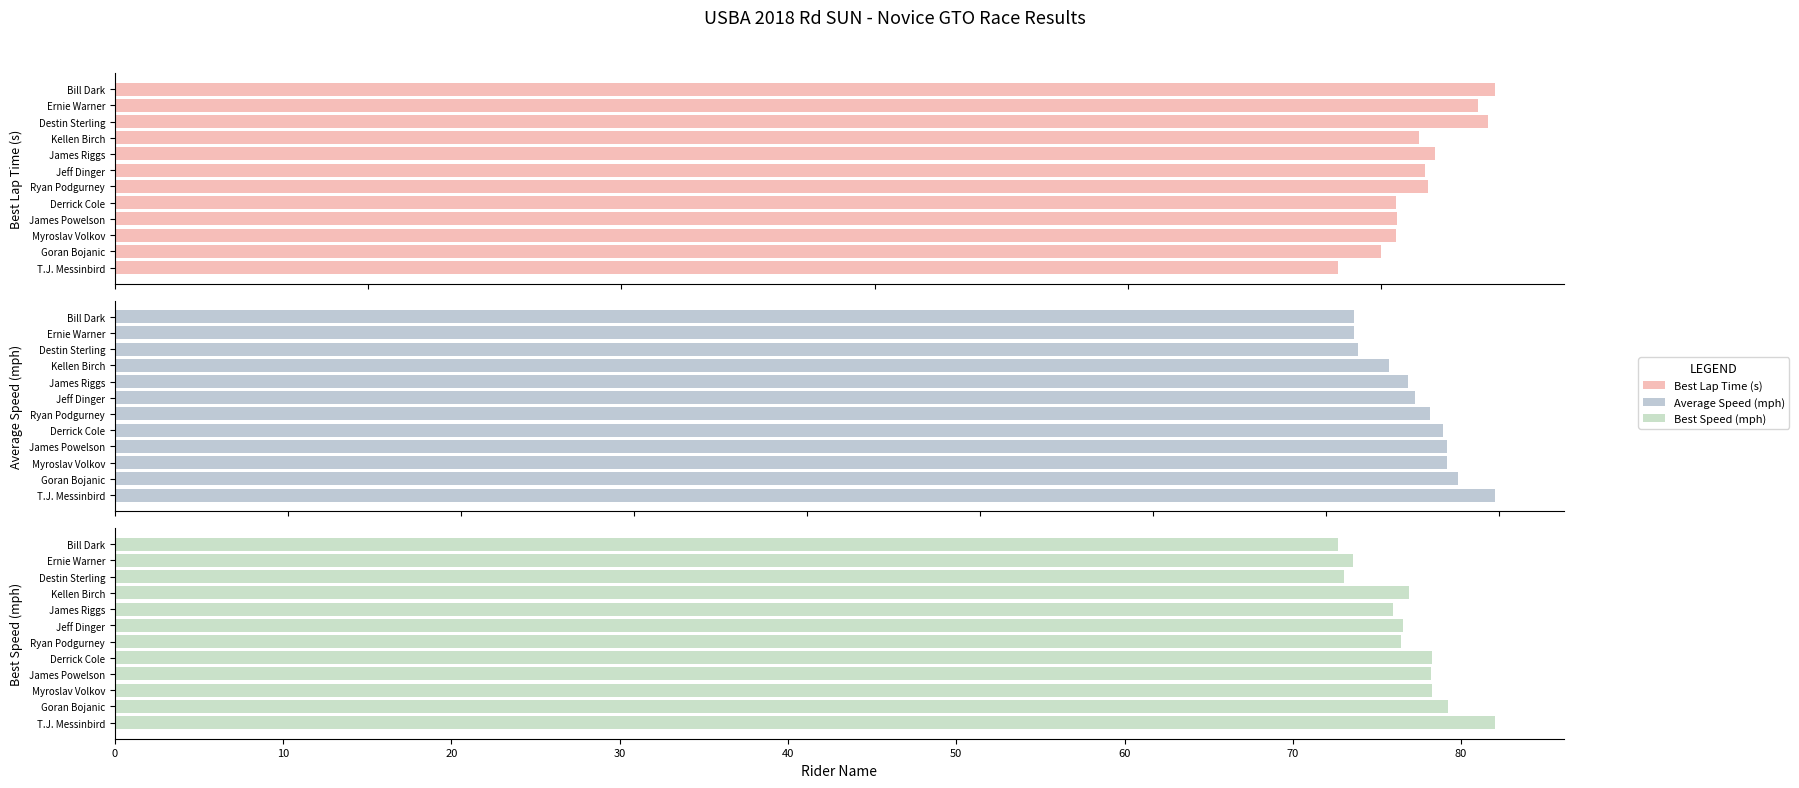

The Best Speed (mph) series shows 22.1 at Ernie Warner. True or false?

False